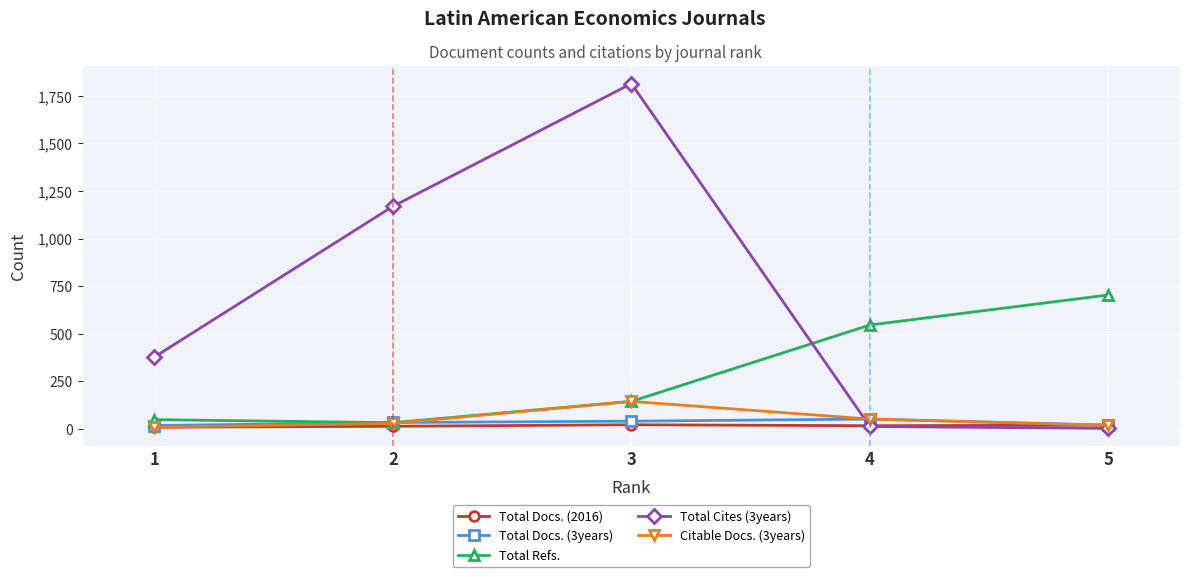

Which series has the largest total across all categories?

Total Cites (3years)